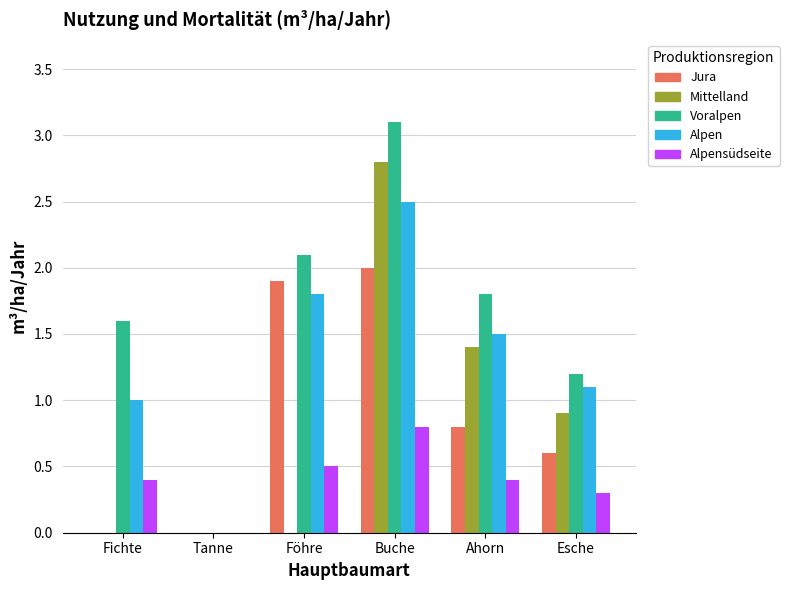

What is the average value of the Jura series?

0.9